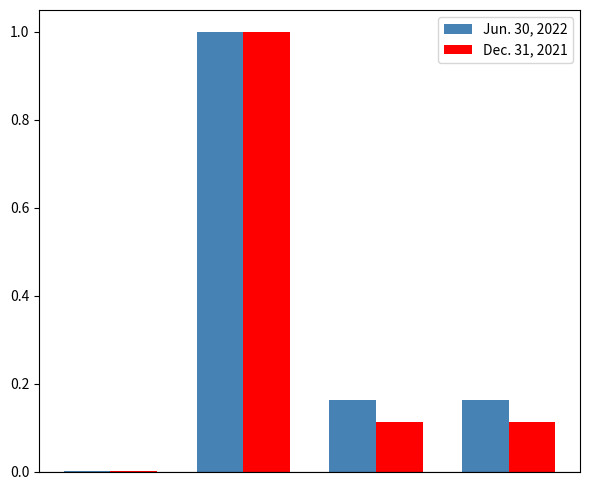

What is the maximum value for Dec. 31, 2021?

1.0